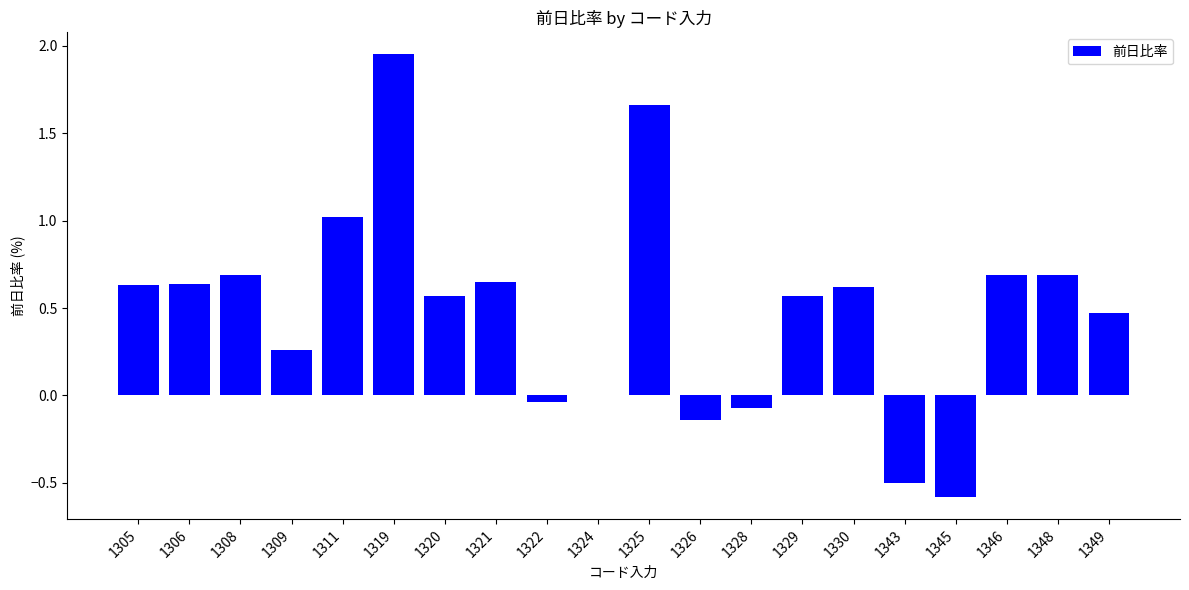

Which has a higher value, 1319 or 1324?

1319